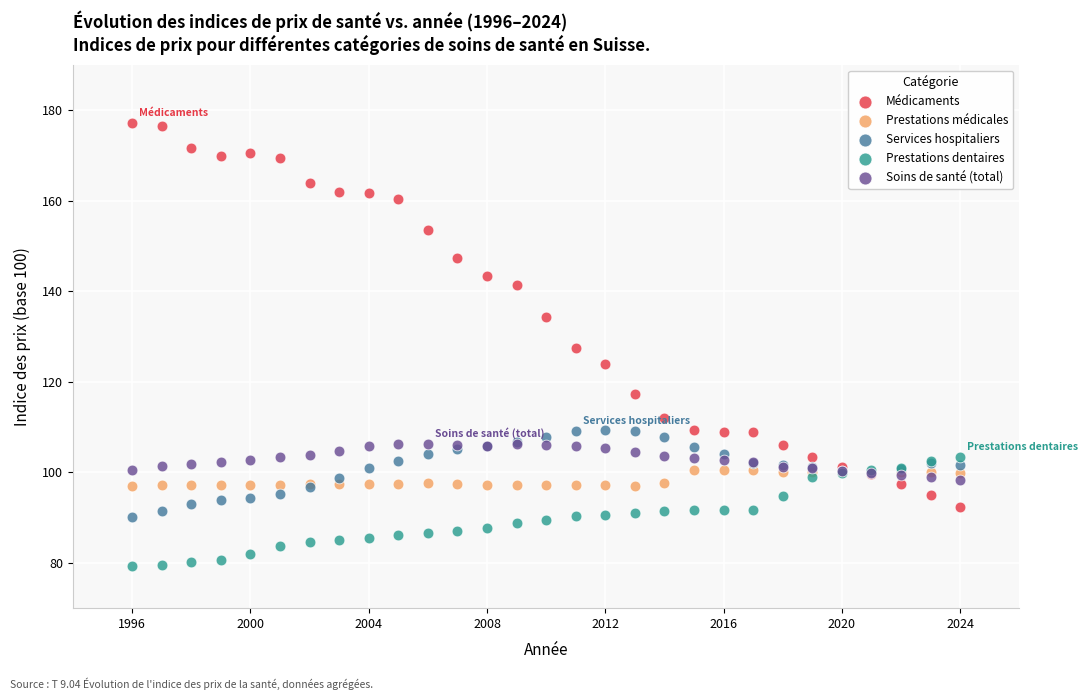

Which series reaches the maximum Y coordinate?

Médicaments